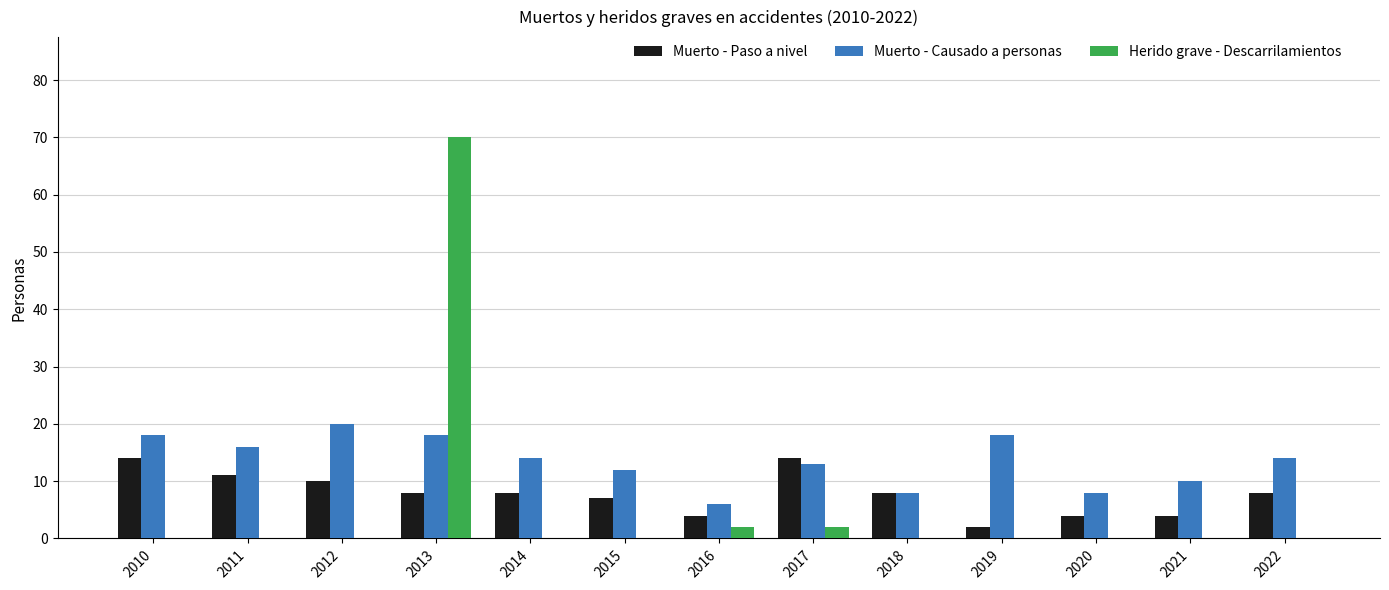

What is the spread (max minus min) of values at 2016?

4